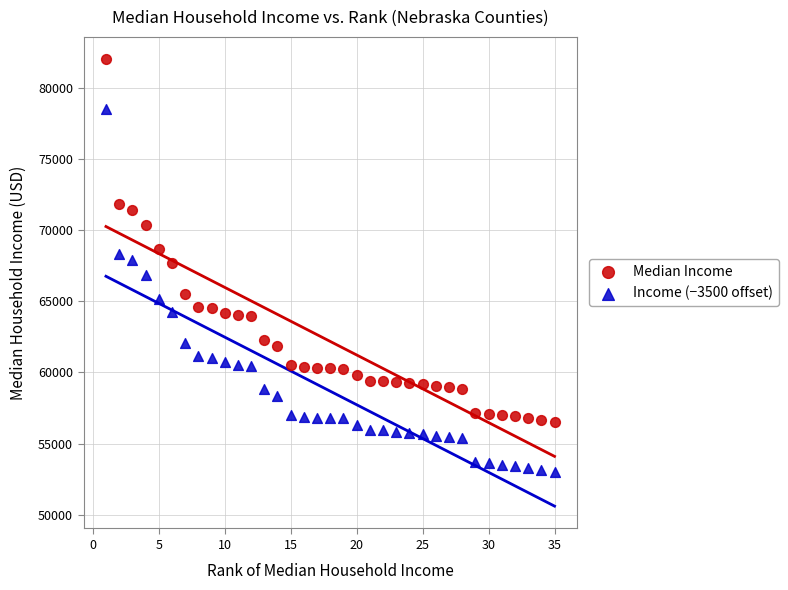

Which series reaches the maximum Y coordinate?

Median Income